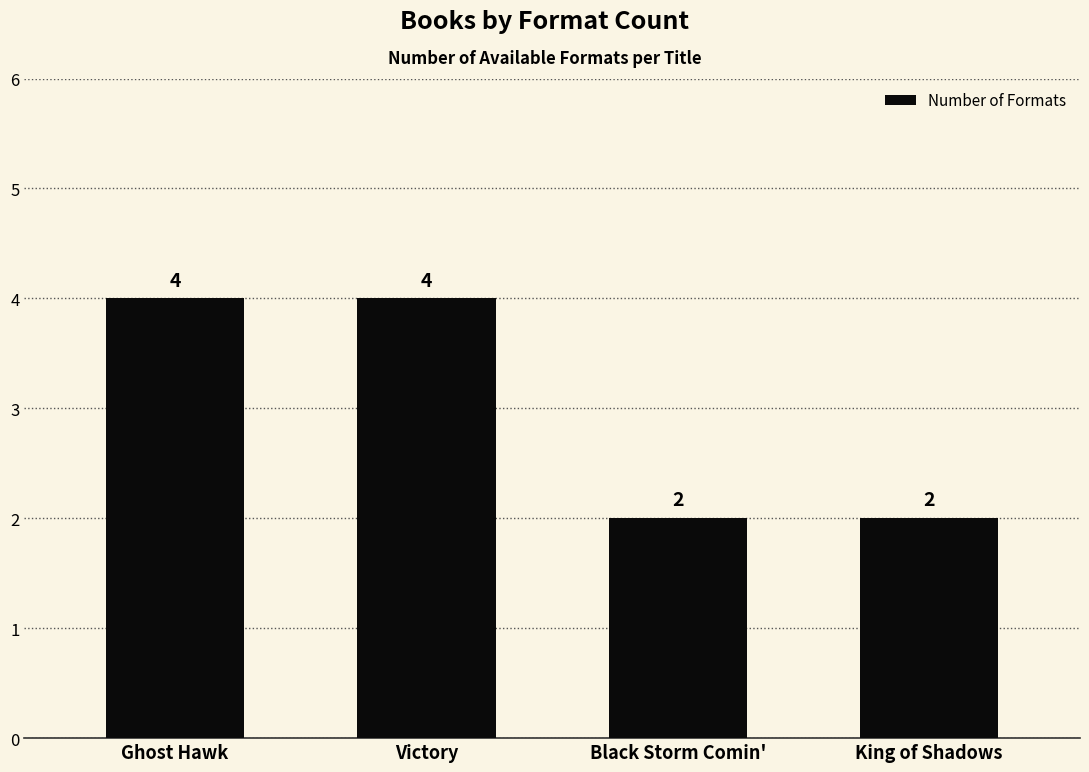

What is the approximate value at Ghost Hawk?

4